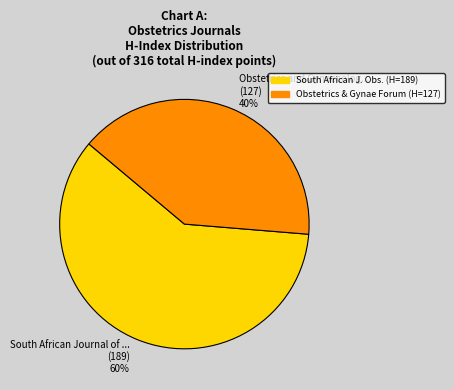

Approximately how many times larger is the value at Obstetrics and Gynaecolog... (127) 40% compared to South African Journal of ... (189) 60%?

0.7